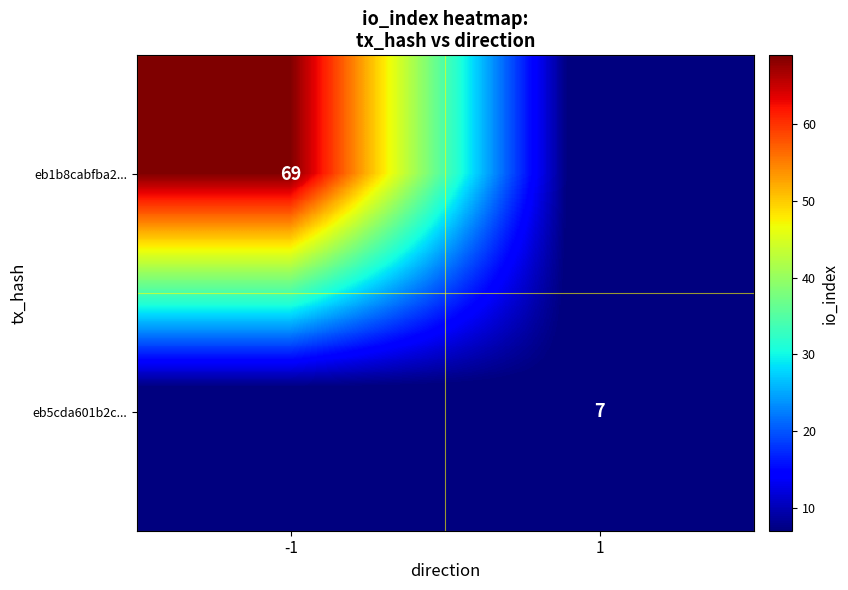

The value of eb5cda601b2c... at 1 is 7. True or false?

True